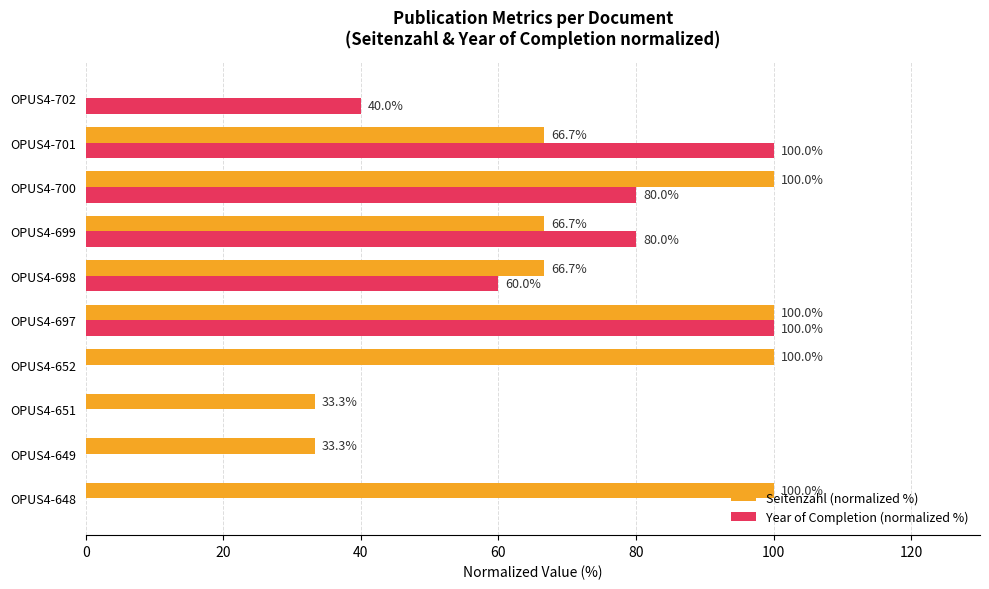

The Year of Completion (normalized %) series shows 80.0 at OPUS4-700. True or false?

True